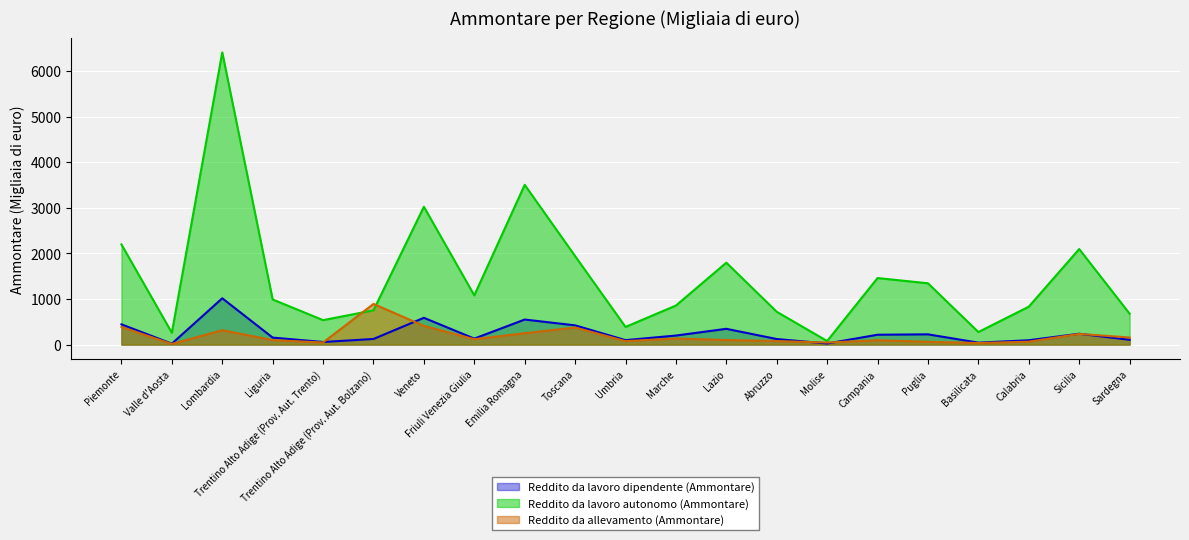

At how many categories does at least one series exceed 1932?

6